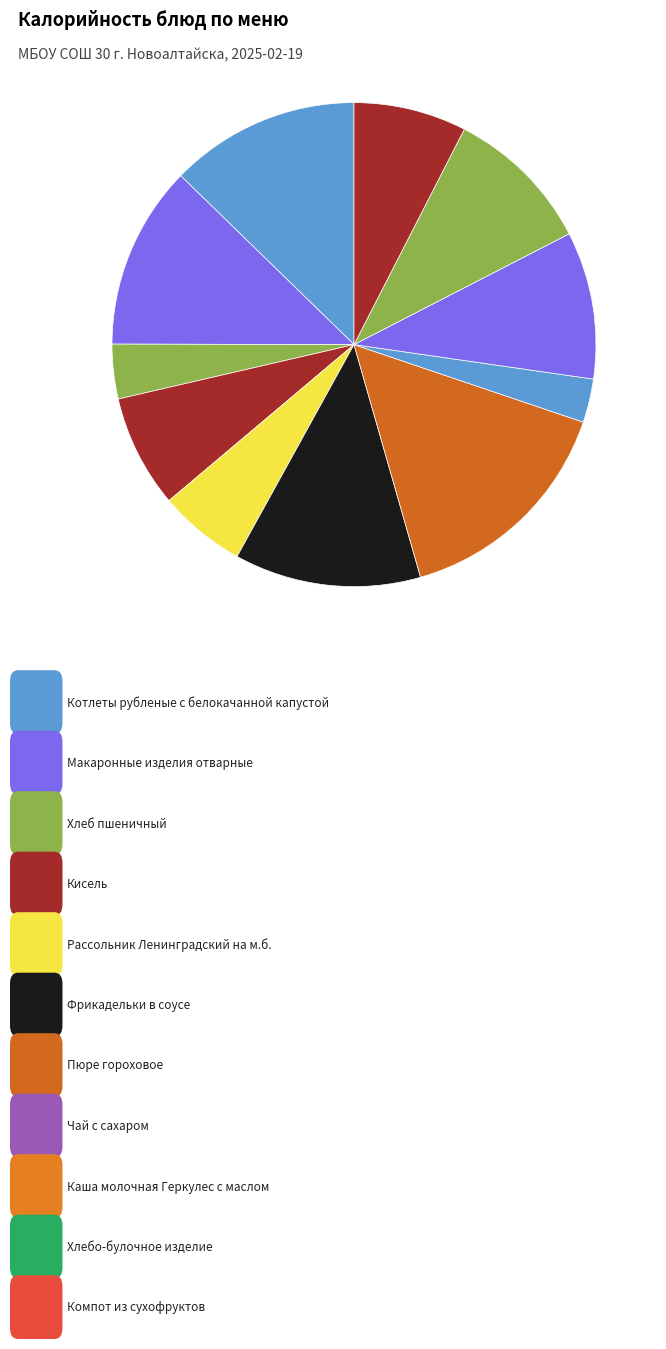

How many slices are in this pie chart?

11